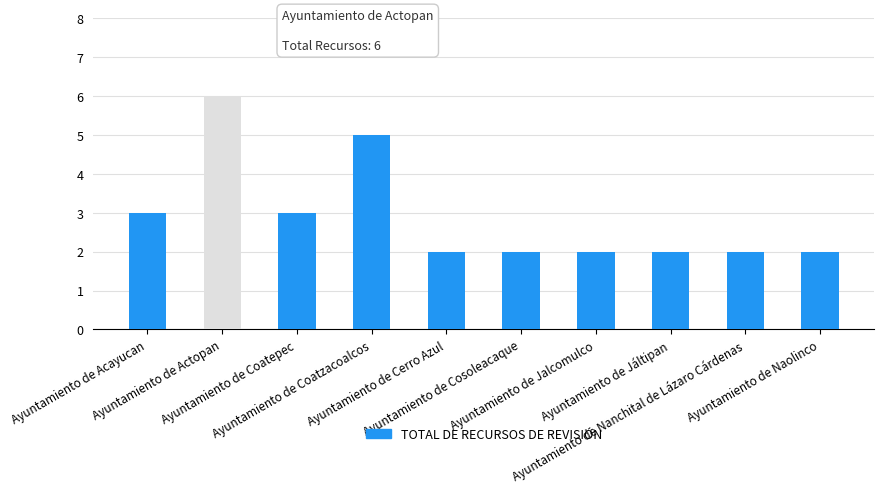

What is the difference between the second highest and second lowest values?

3